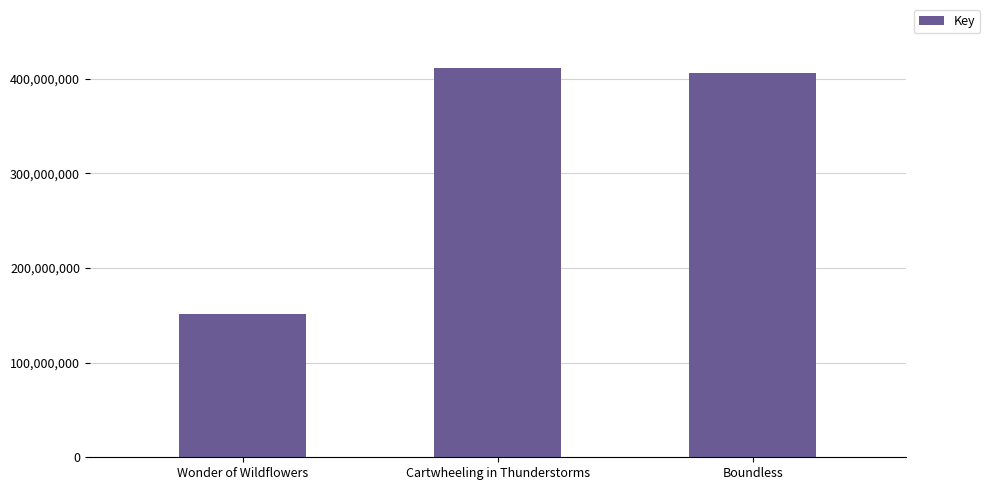

What is the sum of the values at Boundless and Cartwheeling in Thunderstorms?

817006896